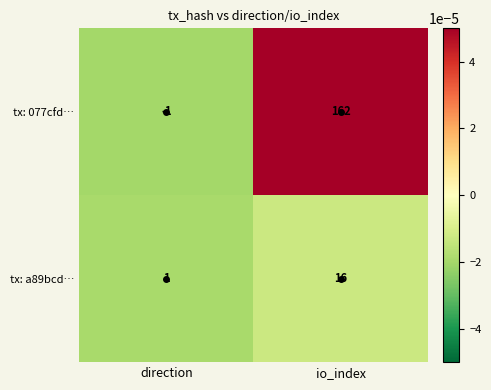

At which category is the sum across all series the highest?

io_index